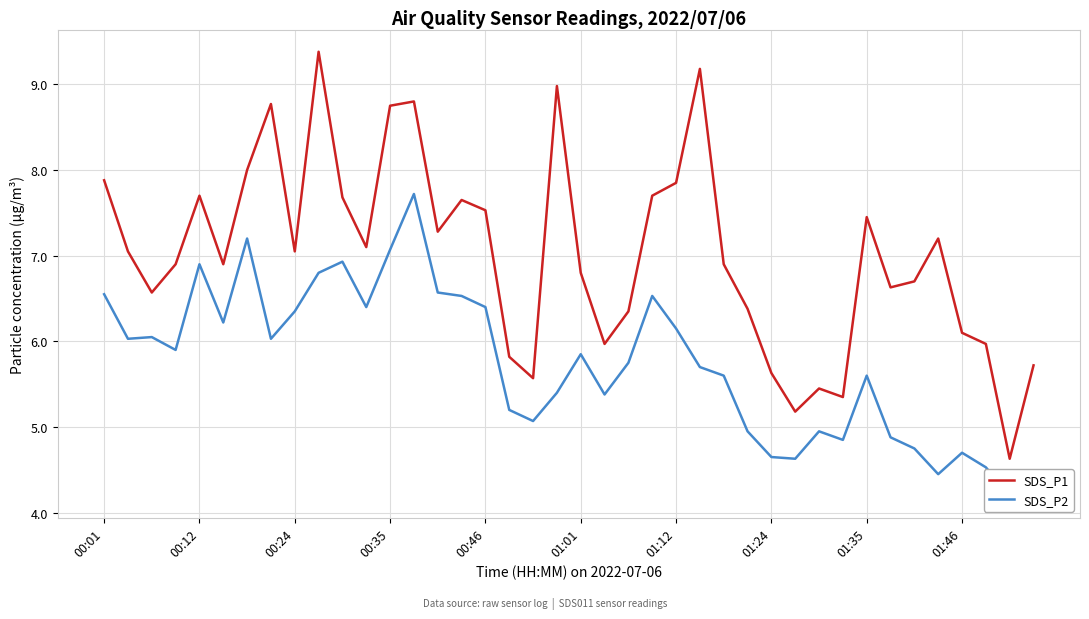

True or false: SDS_P2 and SDS_P1 cross at least once.

False